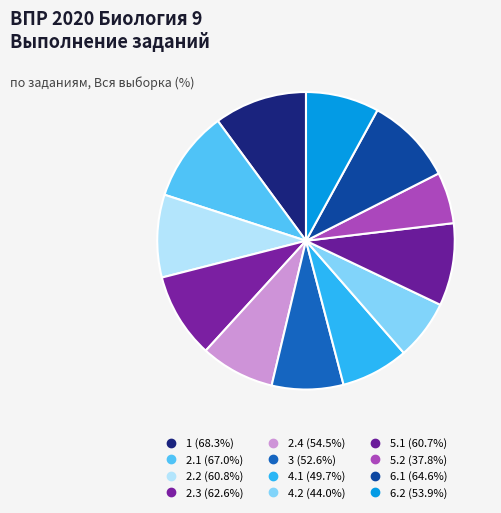

Is 3 the majority of the pie?

No